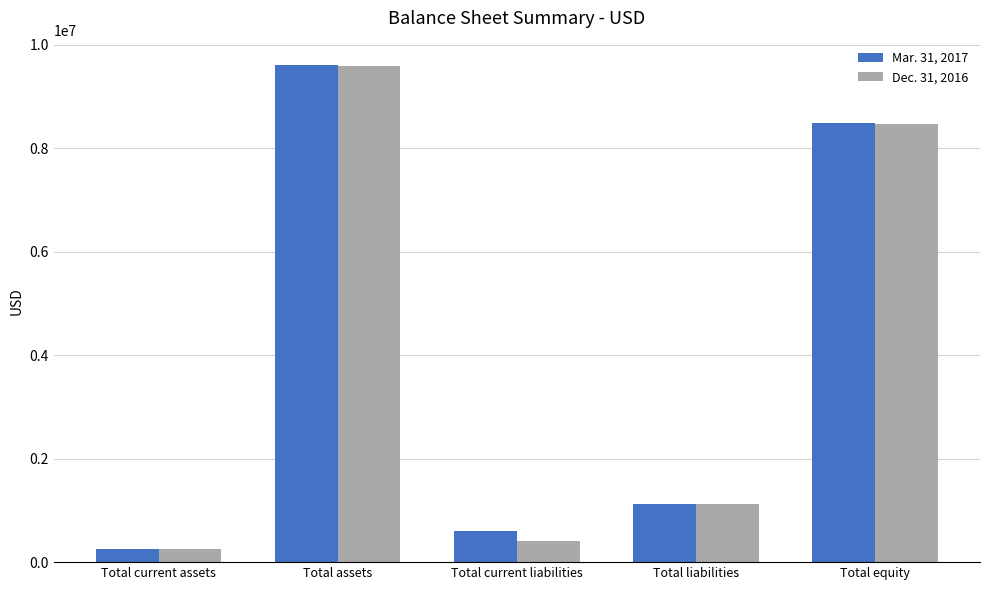

Count the number of data series in this chart.

2